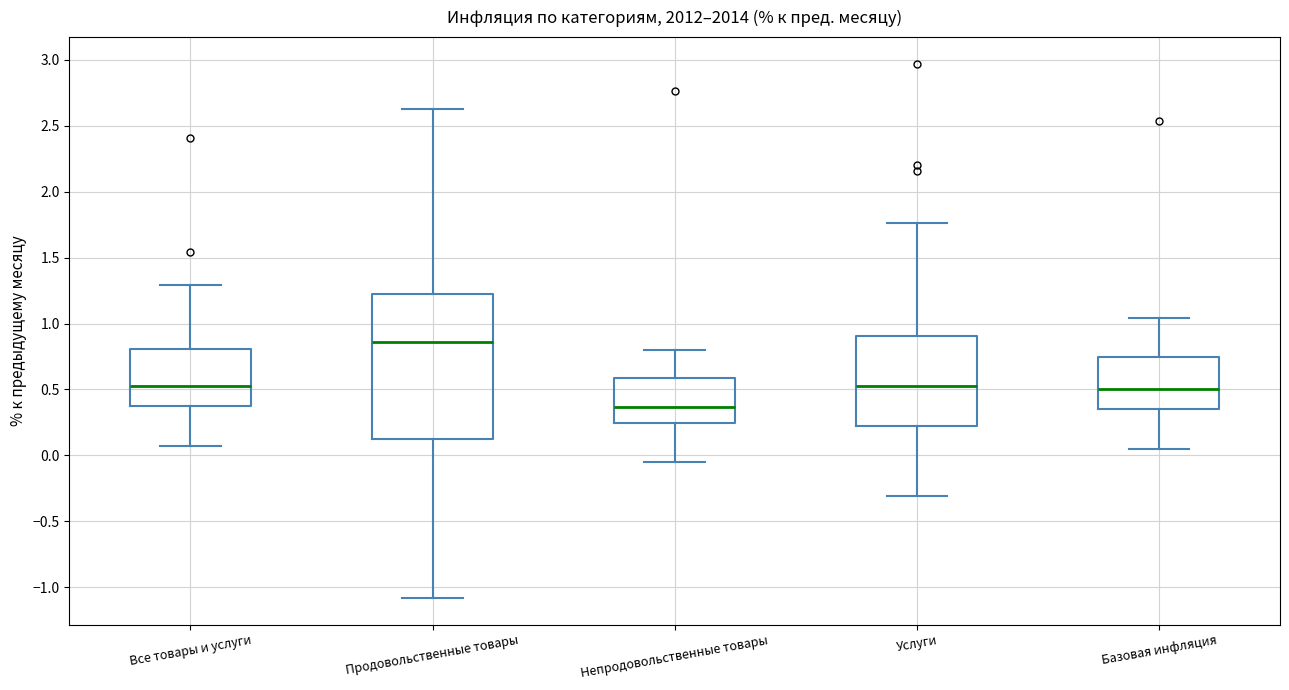

Which box's median line is the highest?

Продовольственные товары